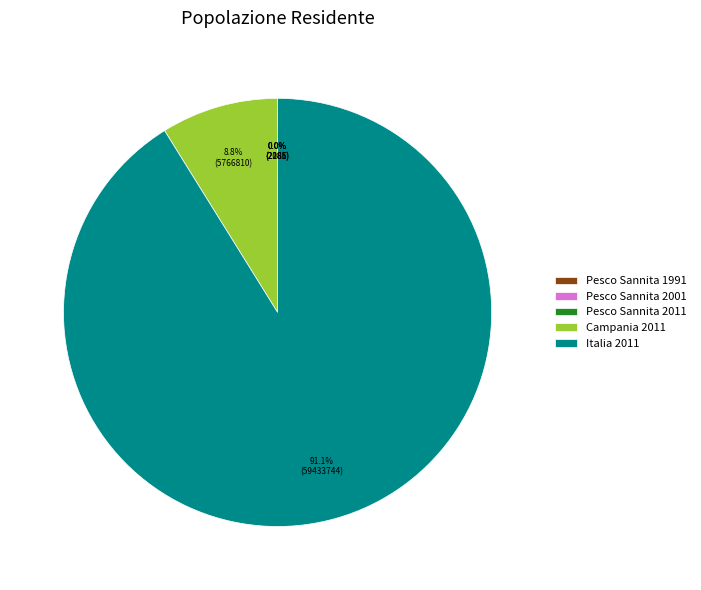

Which slice represents more than half of the pie?

Italia 2011